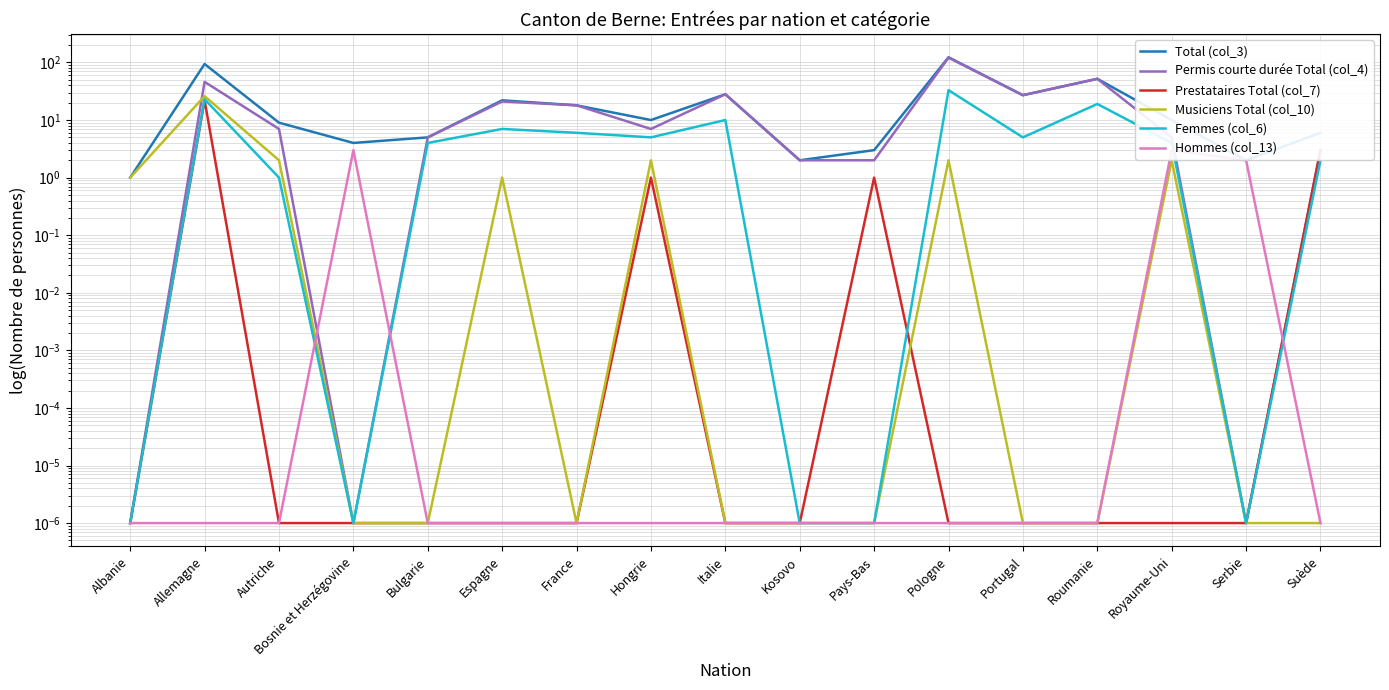

Is the value of Musiciens Total (col_10) at Royaume-Uni greater than the value of Total (col_3) at Suède?

No